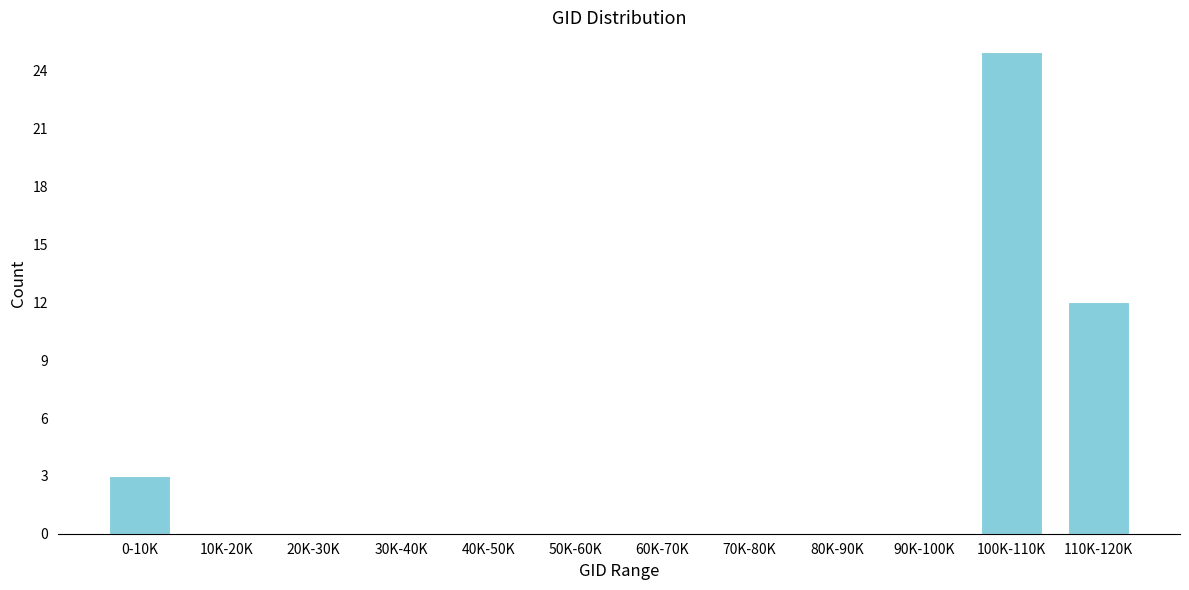

Reading left to right, extract all data points from this chart.

0-10K=3	10K-20K=0	20K-30K=0	30K-40K=0	40K-50K=0	50K-60K=0	60K-70K=0	70K-80K=0	80K-90K=0	90K-100K=0	100K-110K=25	110K-120K=12